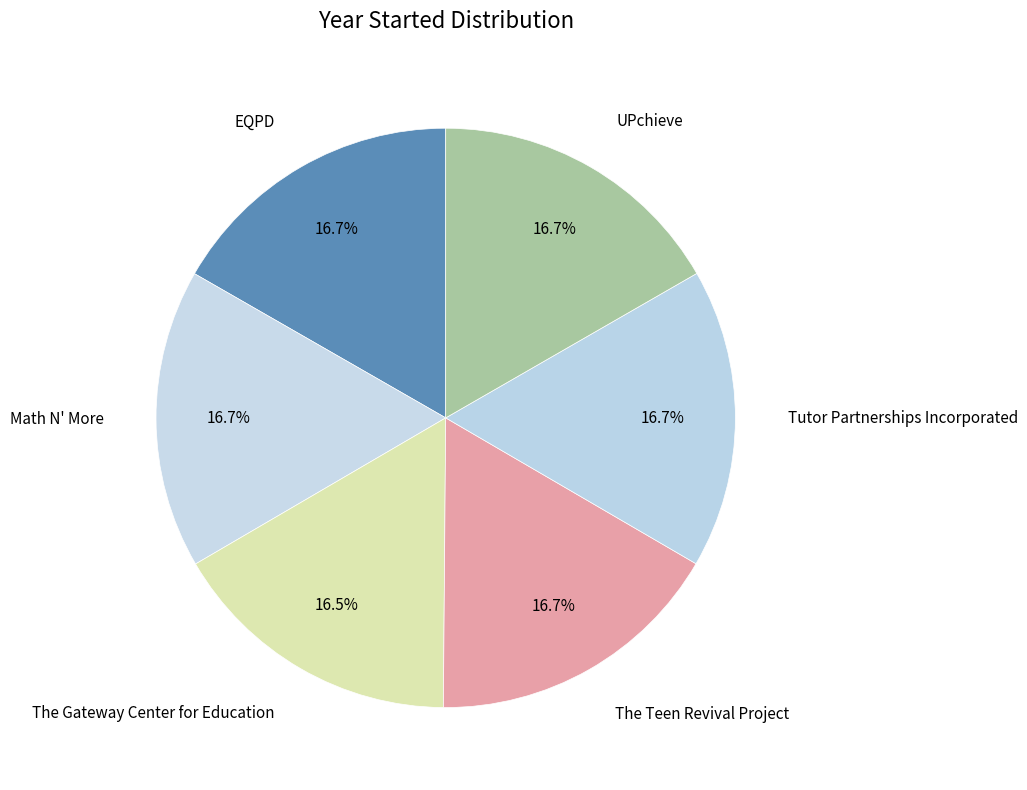

Is there a majority slice in this chart?

No